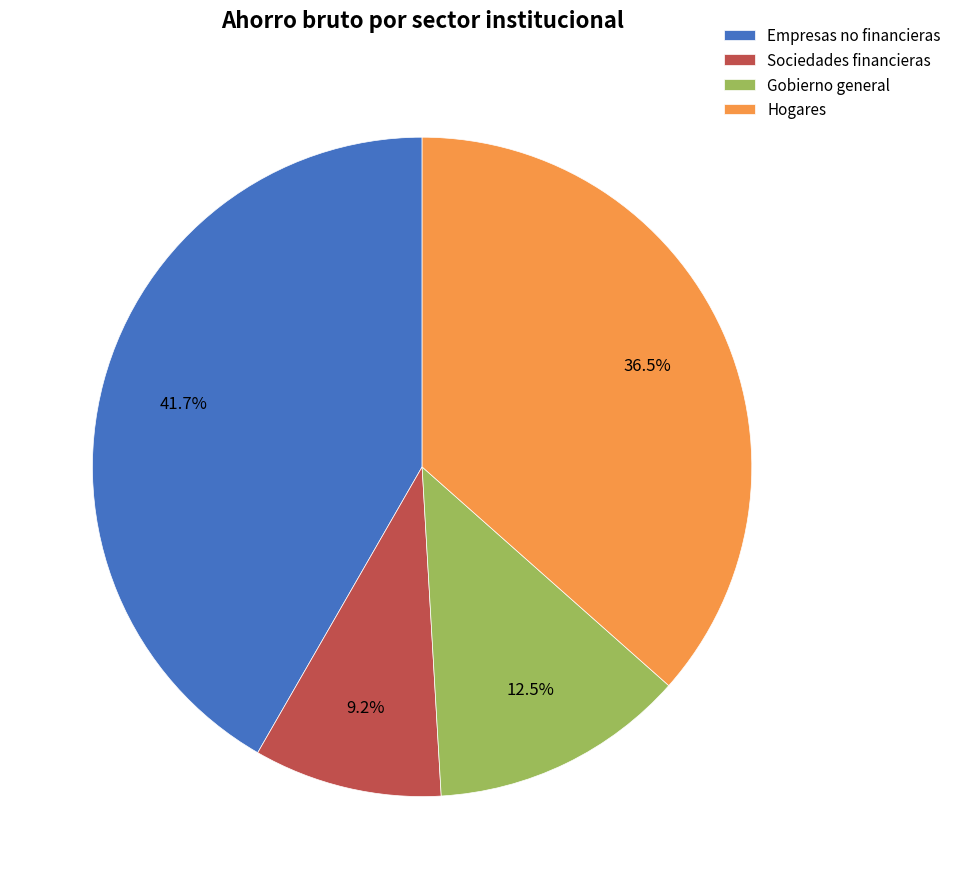

Which category has the smallest portion of the pie?

Sociedades financieras